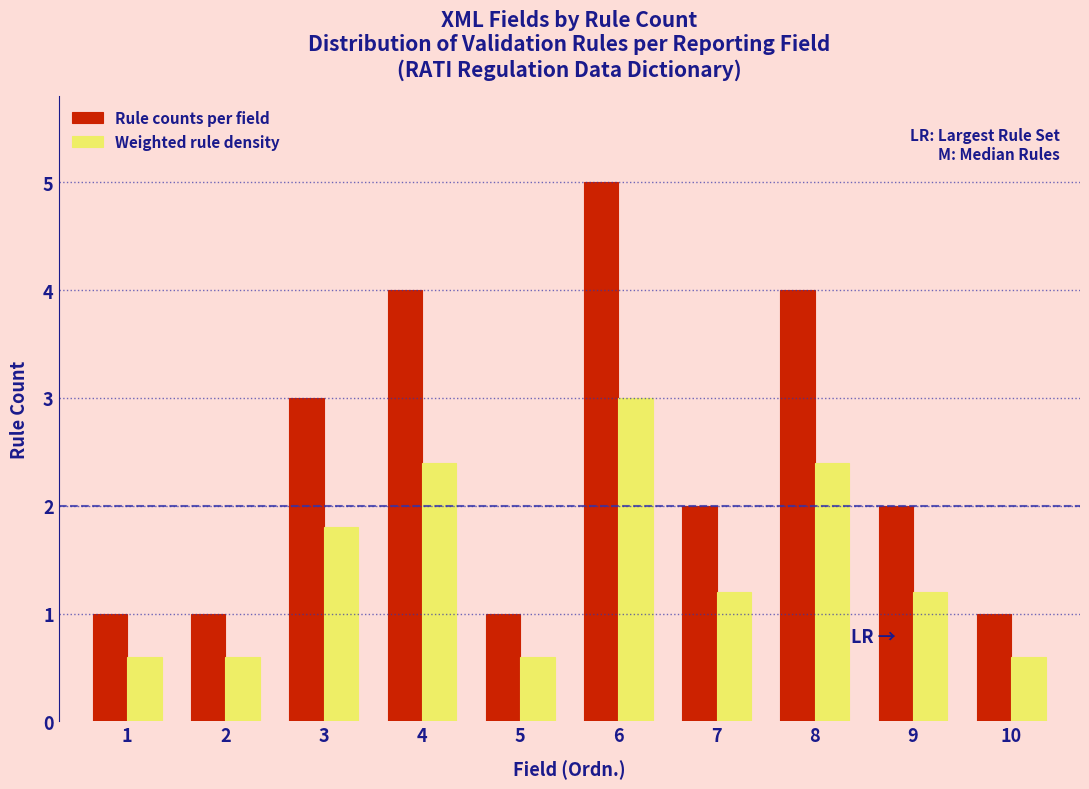

Reading left to right, what are all the values shown in this chart?

Rule counts per field: 1=1.0	2=1.0	3=3.0	4=4.0	5=1.0	6=5.0	7=2.0	8=4.0	9=2.0	10=1.0
Weighted rule density: 1=0.6	2=0.6	3=1.8	4=2.4	5=0.6	6=3.0	7=1.2	8=2.4	9=1.2	10=0.6